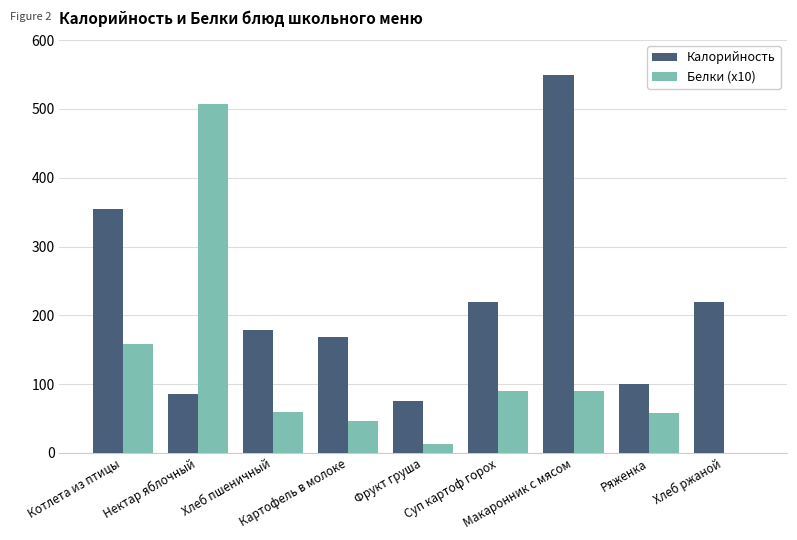

What is the maximum value shown in the chart?

550.0